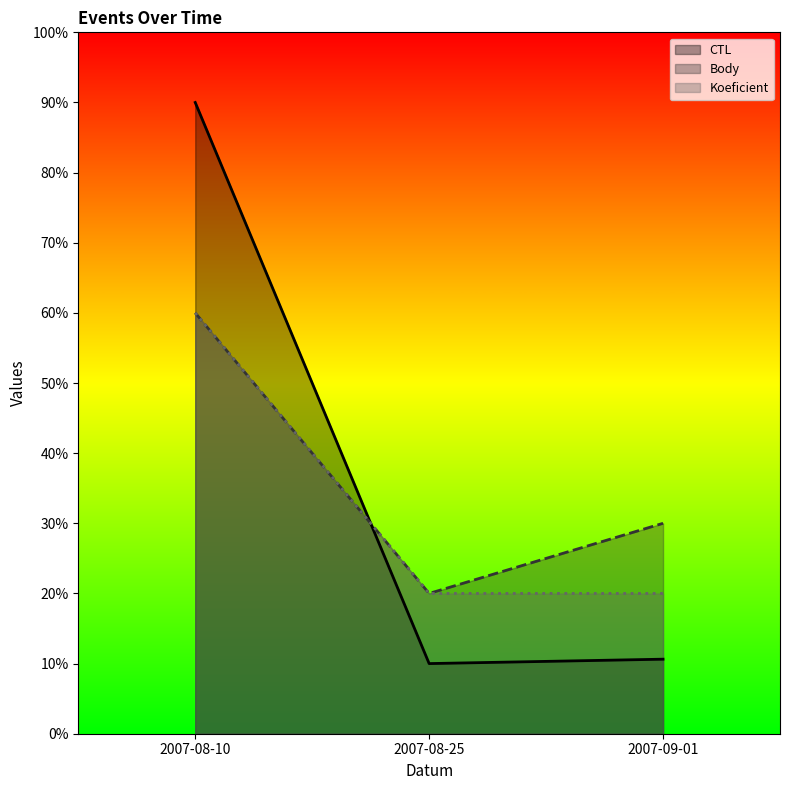

How many lines are shown in the chart?

3